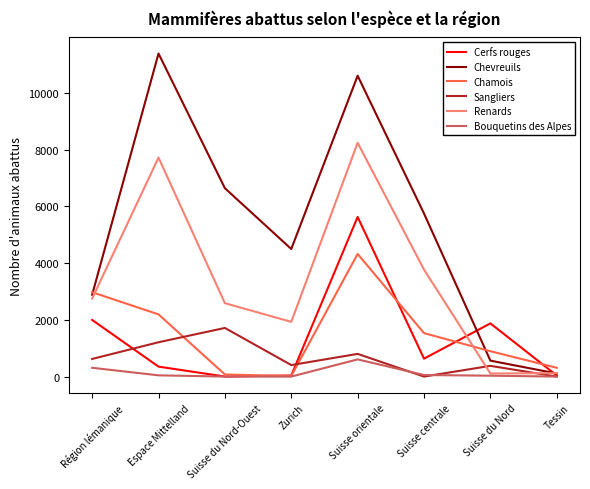

The value of Chamois at Suisse centrale is 1532. True or false?

True